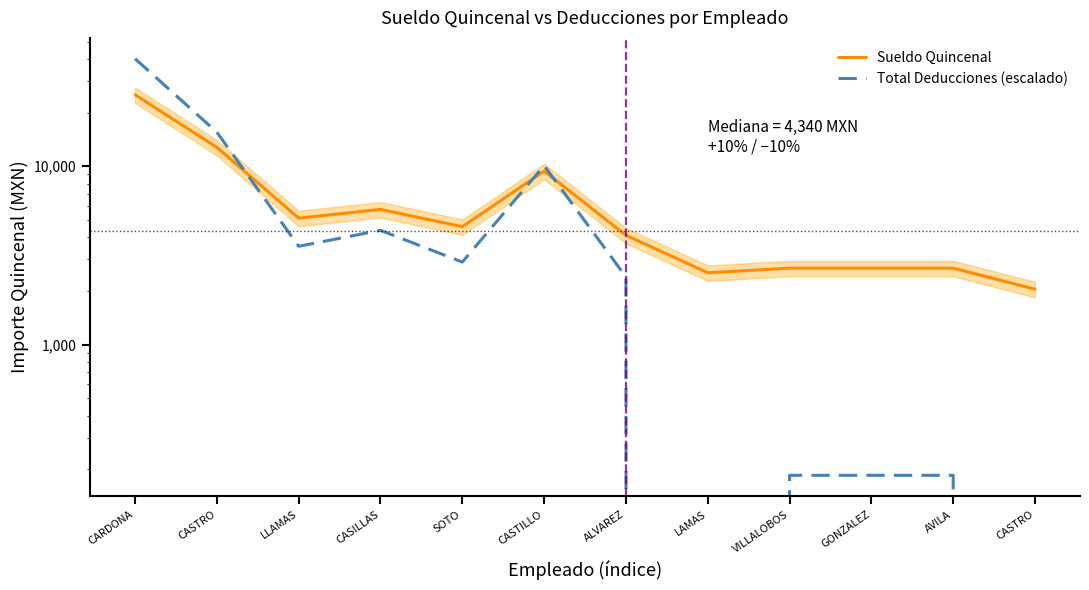

Rank the series by their maximum value, from lowest to highest.

Sueldo Quincenal, Total Deducciones (escalado)